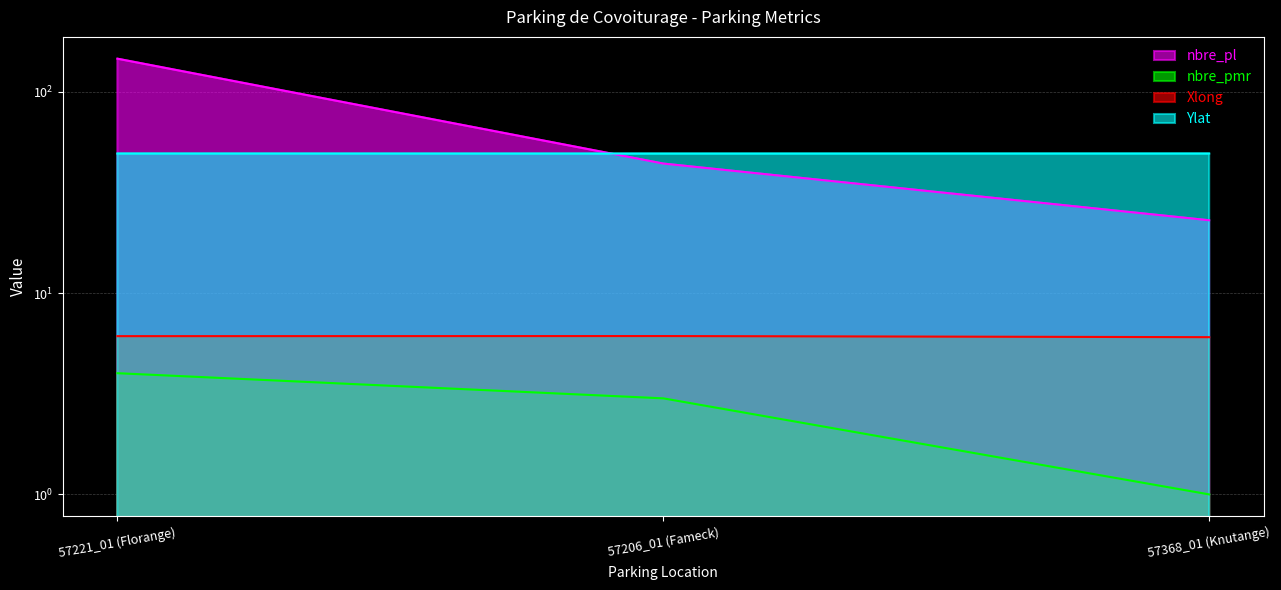

True or false: nbre_pmr has a value of 1.0 at 57206_01 (Fameck).

False